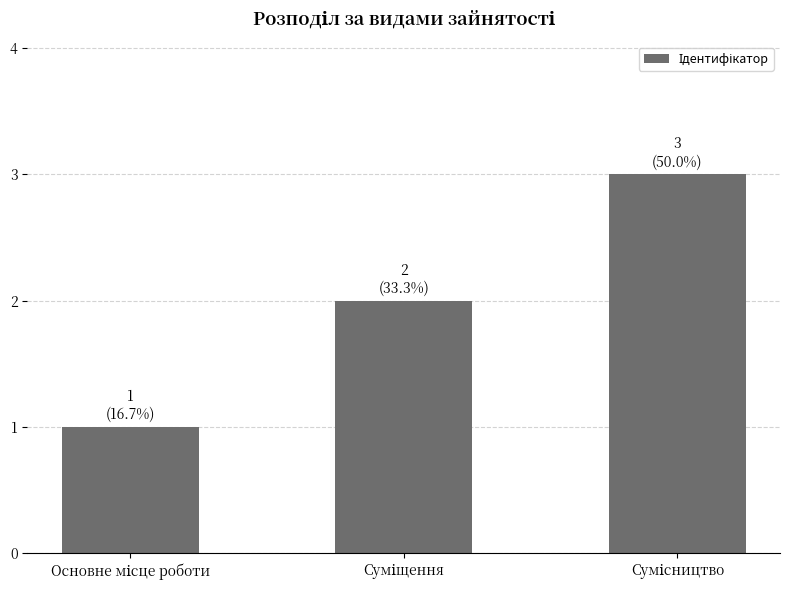

What is the greatest value displayed?

3